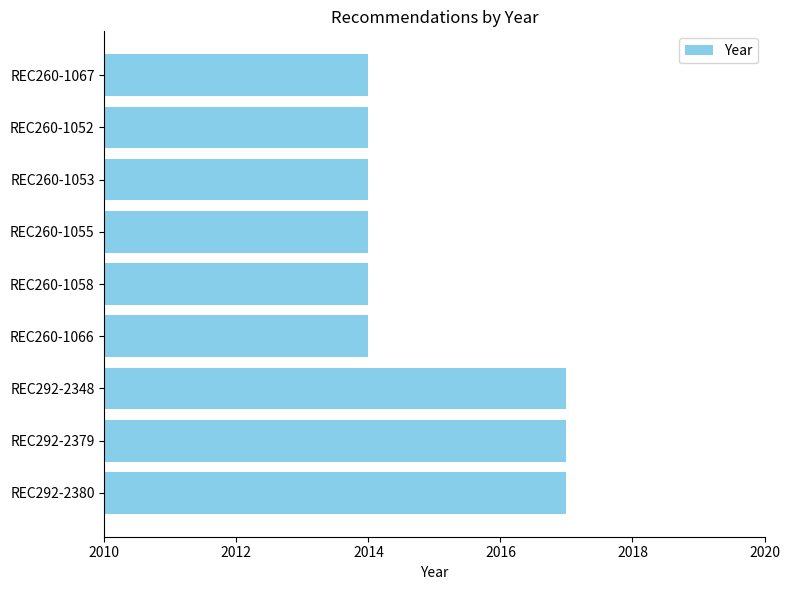

What is the average value?

2015